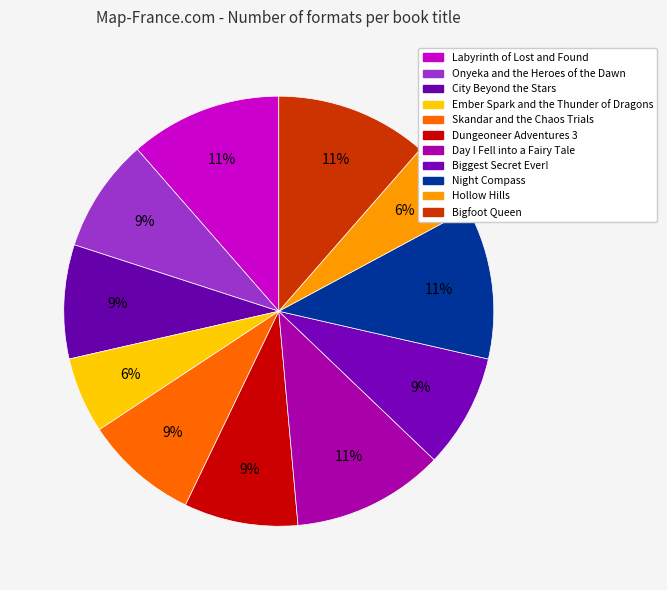

How many slices are in this pie chart?

11